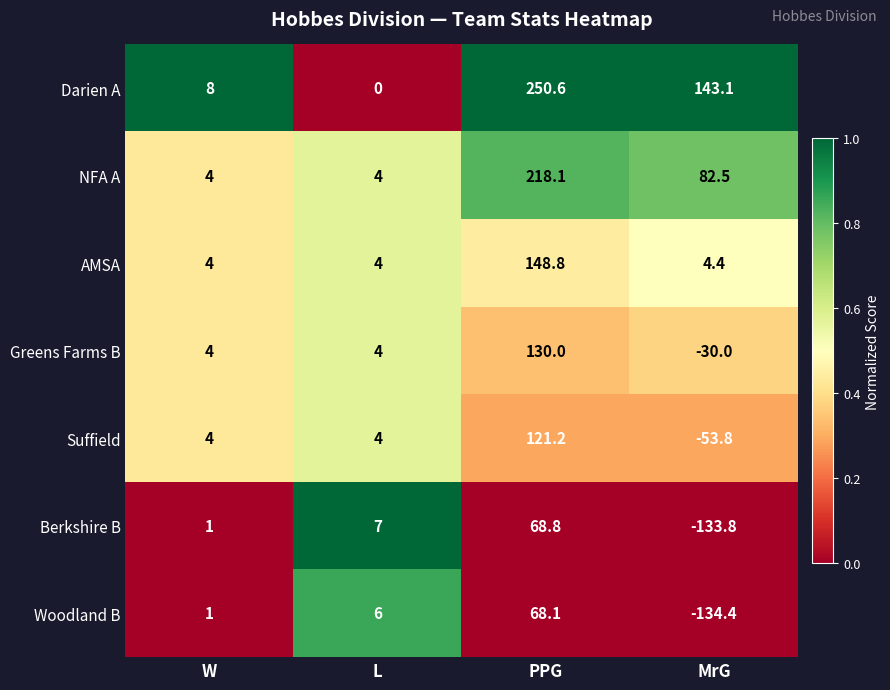

Reading left to right, list all the values displayed in this chart.

Darien A: 8.0	0.0	250.6	143.1
NFA A: 4.0	4.0	218.1	82.5
AMSA: 4.0	4.0	148.8	4.4
Greens Farms B: 4.0	4.0	130.0	-30.0
Suffield: 4.0	4.0	121.2	-53.8
Berkshire B: 1.0	7.0	68.8	-133.8
Woodland B: 1.0	6.0	68.1	-134.4